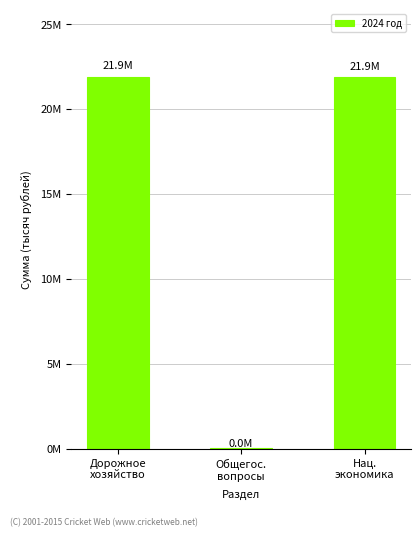

Count the number of values greater than 21892561.

2